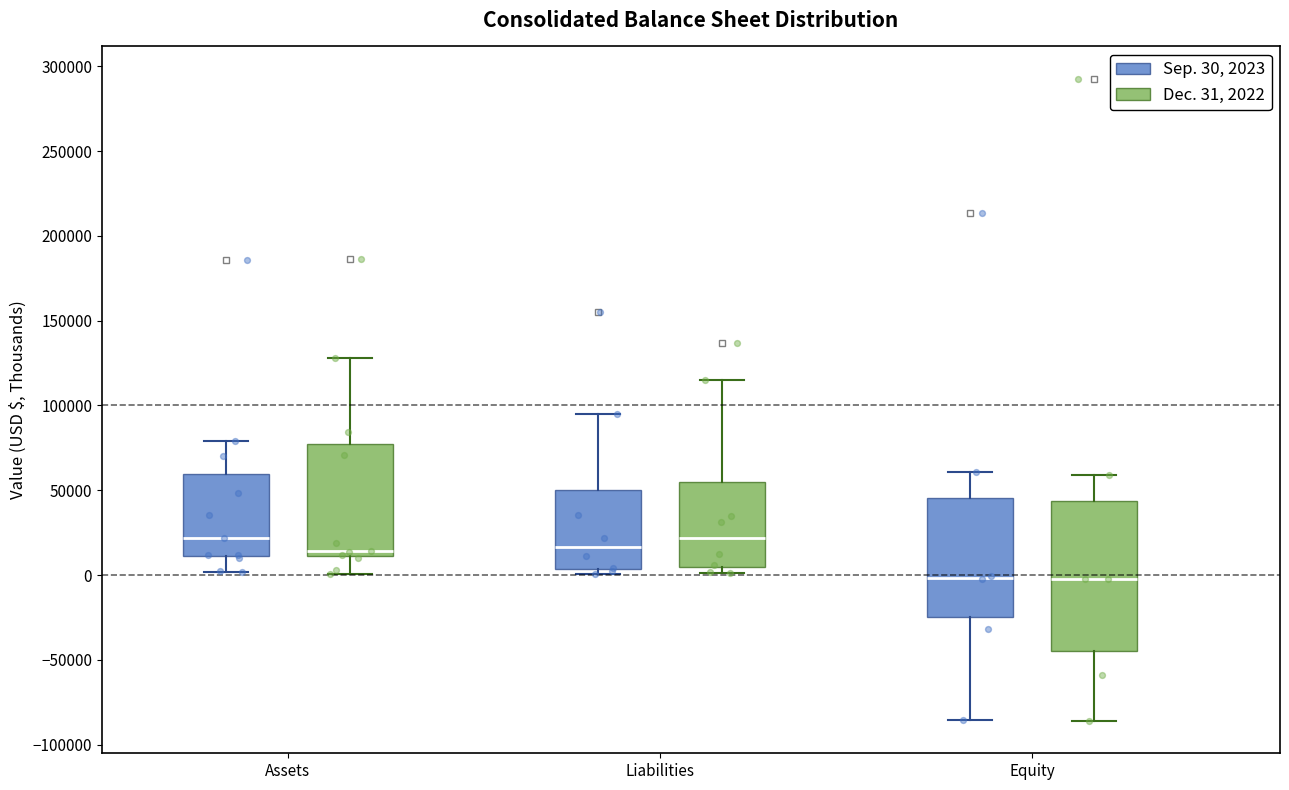

Where is the upper edge of the box for Assets (Dec. 31, 2022) on the y-axis? The values are not printed on the chart, so give them approximately, as read against the axis.

80000